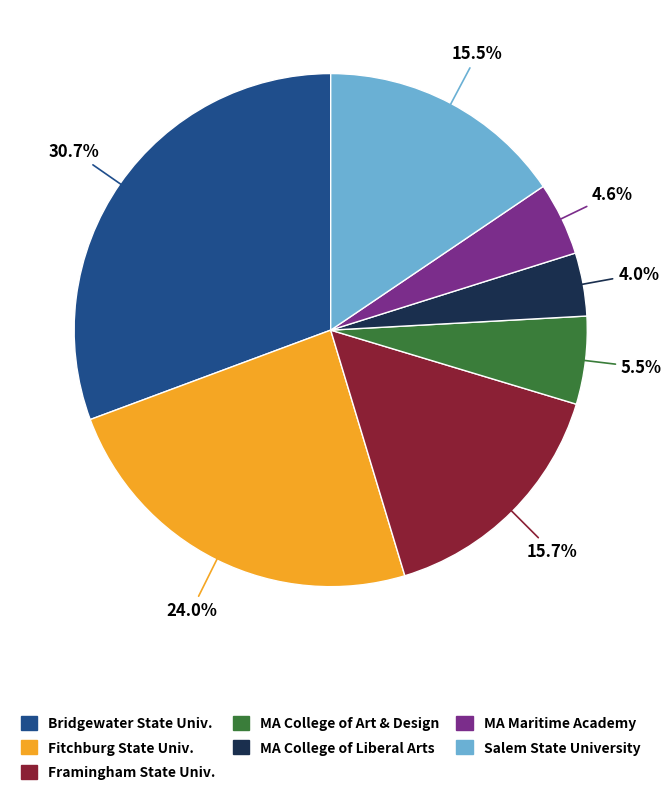

Is there any slice that represents more than half of the pie?

No